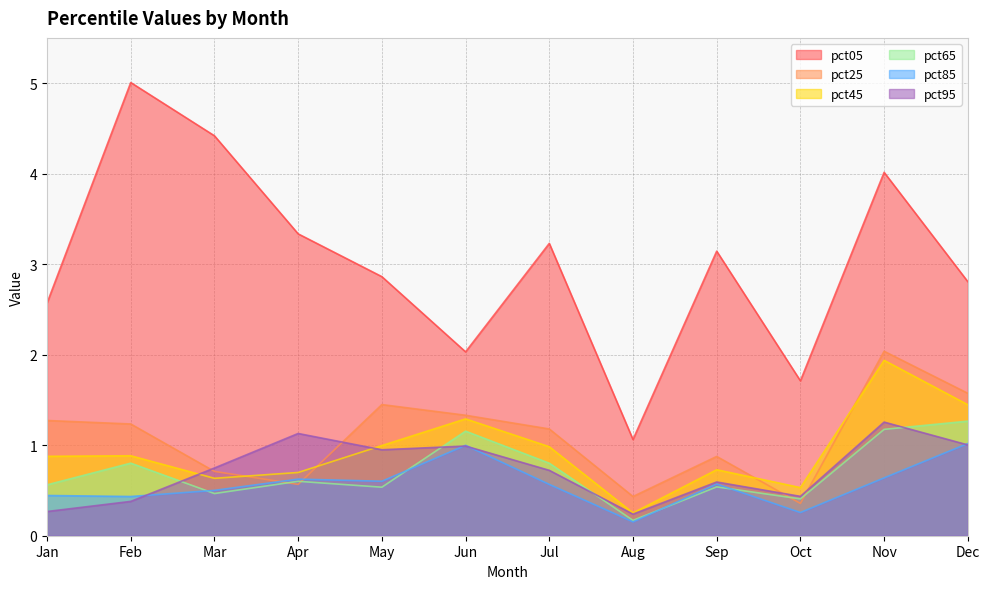

Reading left to right, transcribe all the data shown in this chart.

pct05: 2.6	5.0	4.4	3.3	2.9	2.0	3.2	1.1	3.1	1.7	4.0	2.8
pct25: 1.3	1.2	0.7	0.6	1.4	1.3	1.2	0.4	0.9	0.4	2.0	1.6
pct45: 0.9	0.9	0.6	0.7	1.0	1.3	1.0	0.3	0.7	0.5	1.9	1.4
pct65: 0.6	0.8	0.5	0.6	0.5	1.2	0.8	0.2	0.5	0.4	1.2	1.3
pct85: 0.4	0.4	0.5	0.6	0.6	1.0	0.6	0.2	0.6	0.3	0.6	1.0
pct95: 0.3	0.4	0.7	1.1	0.9	1.0	0.7	0.2	0.6	0.4	1.3	1.0